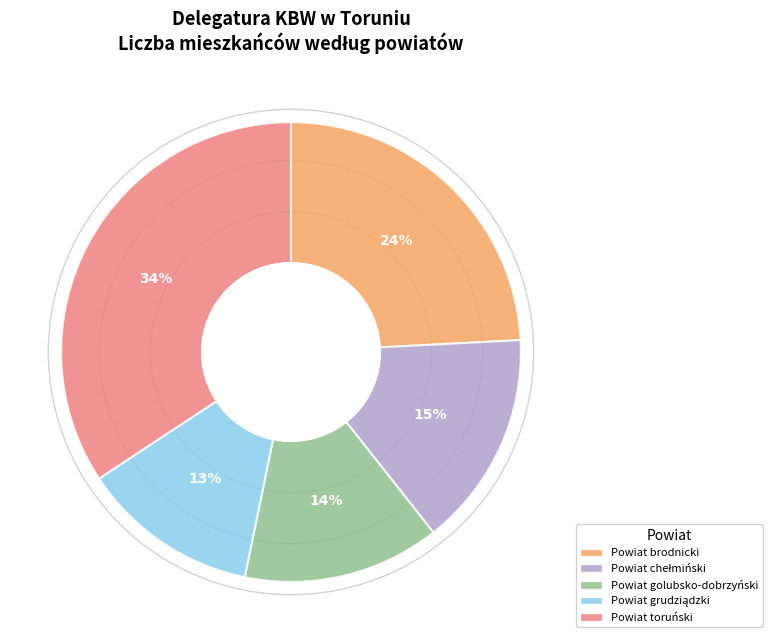

To the nearest percent, what percentage of the pie is Powiat toruński?

34%